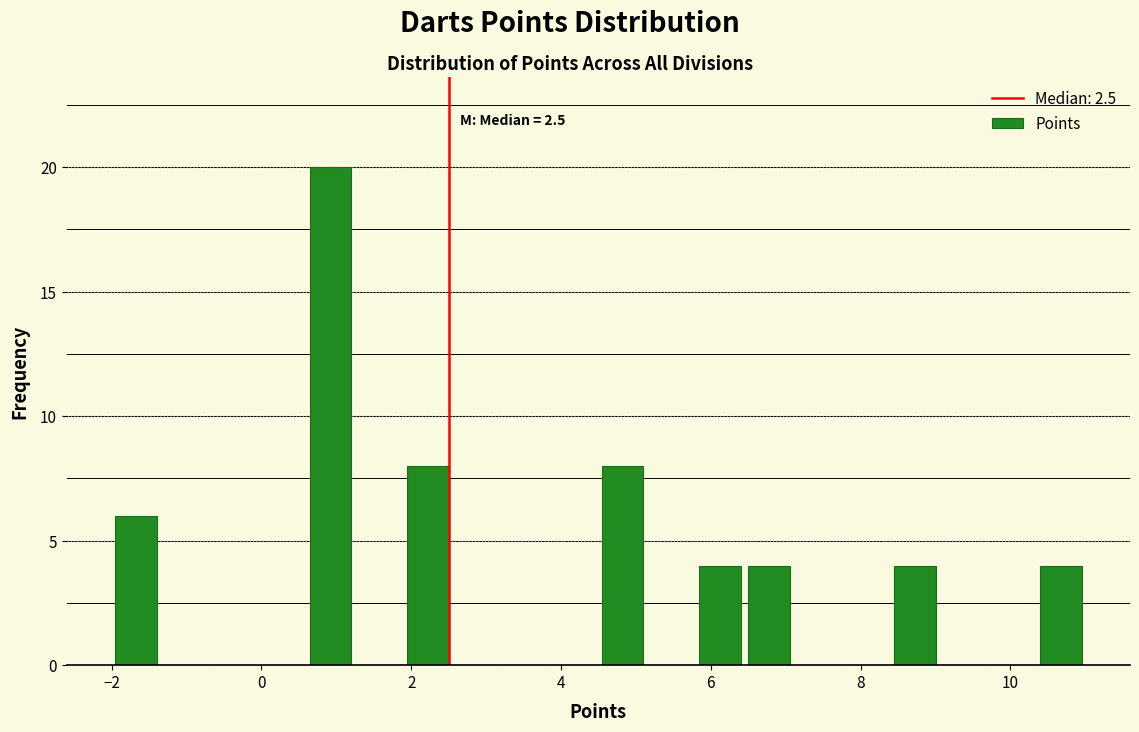

Read against the x-axis, roughly where is the centre of the tallest bar?

1.0